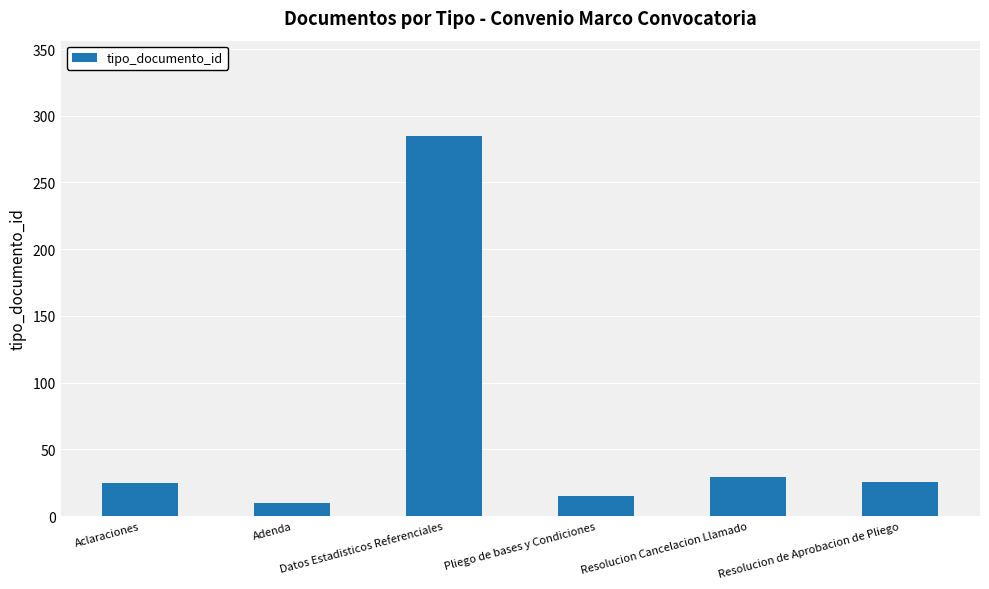

What is the label of the 5th bar from the left?

Resolucion Cancelacion Llamado